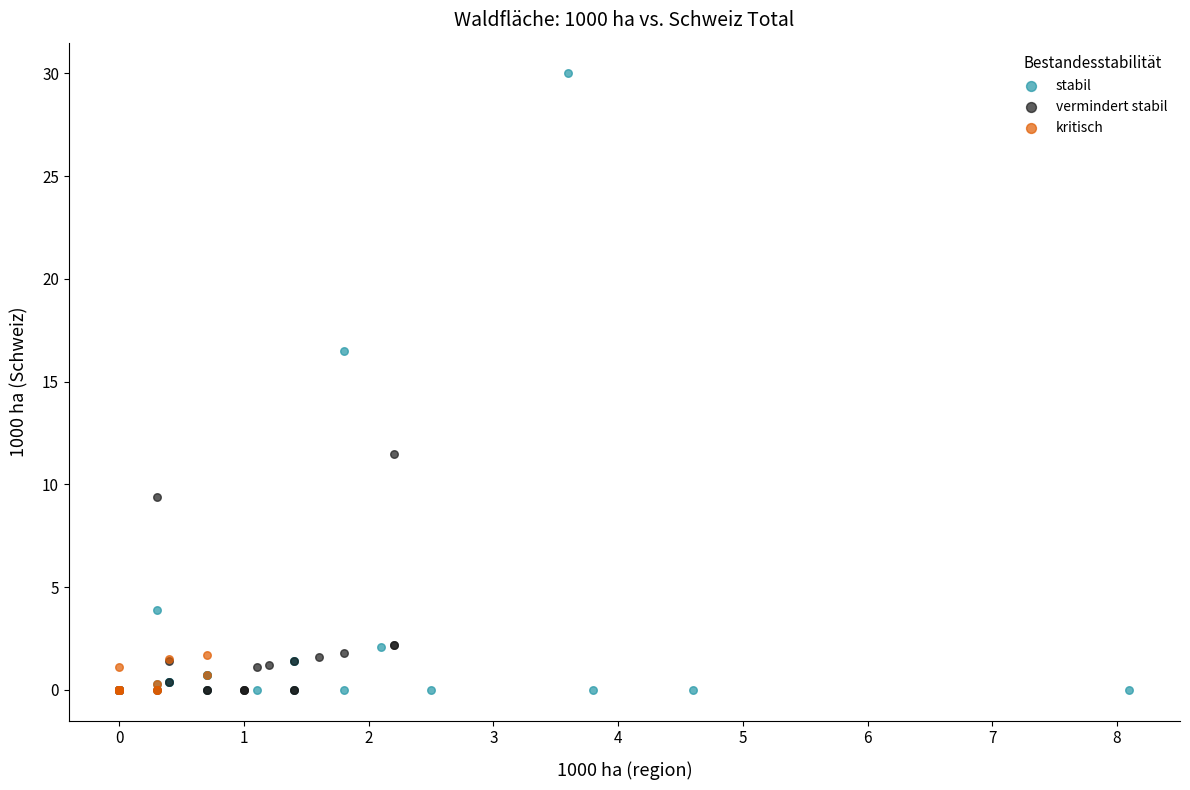

Which series contains the highest Y value?

stabil